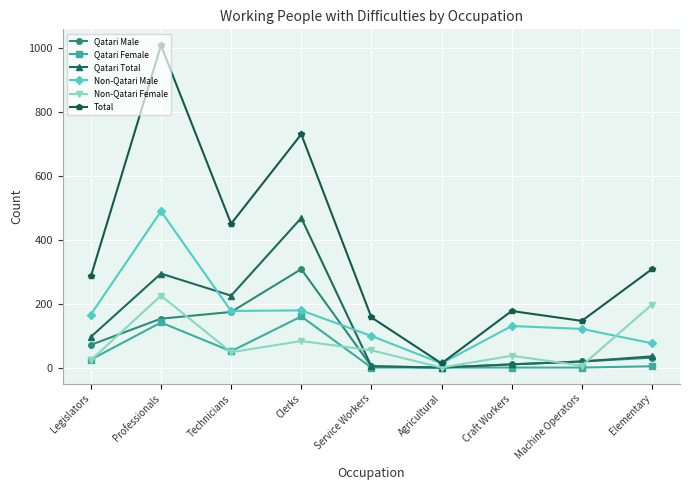

Where is the first local maximum for Non-Qatari Male?

Professionals